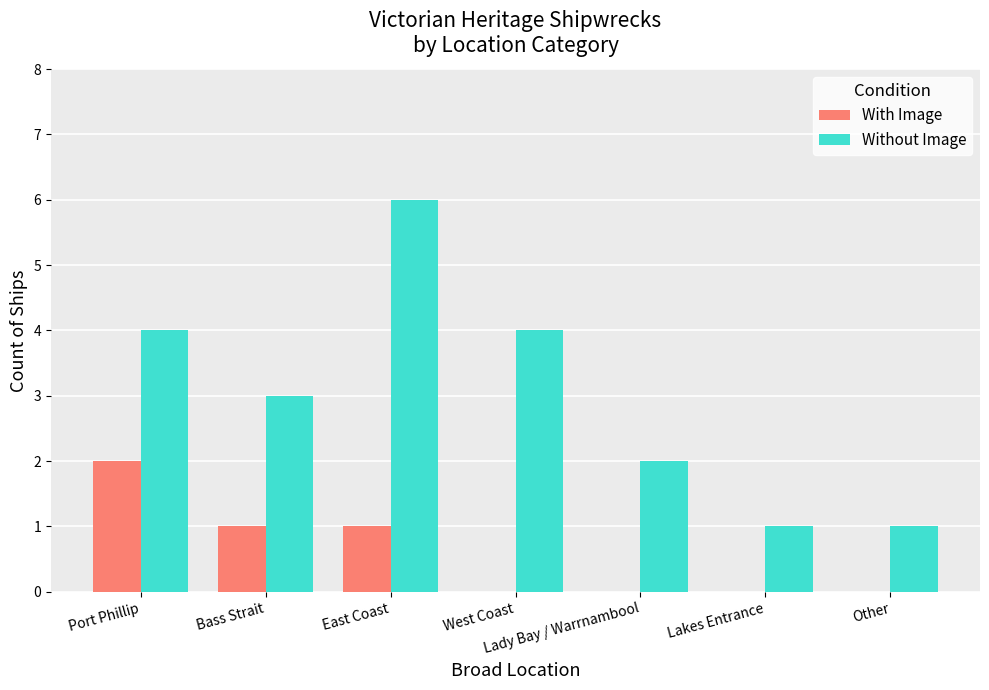

Between West Coast and Lakes Entrance, which series saw the biggest shift?

Without Image